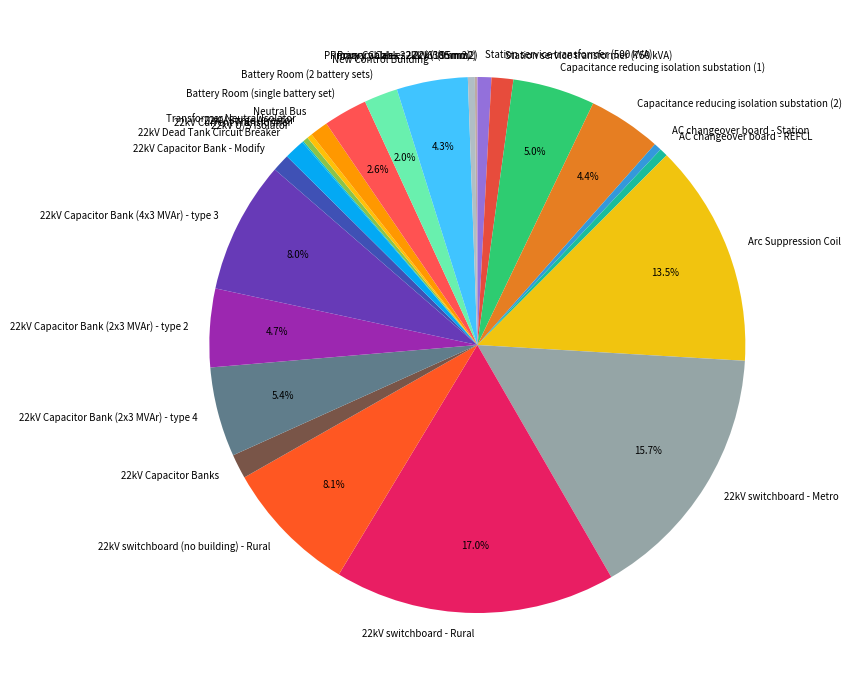

To the nearest percent, what percentage of the pie is 22kV Capacitor Bank (2x3 MVAr) - type 4?

5%